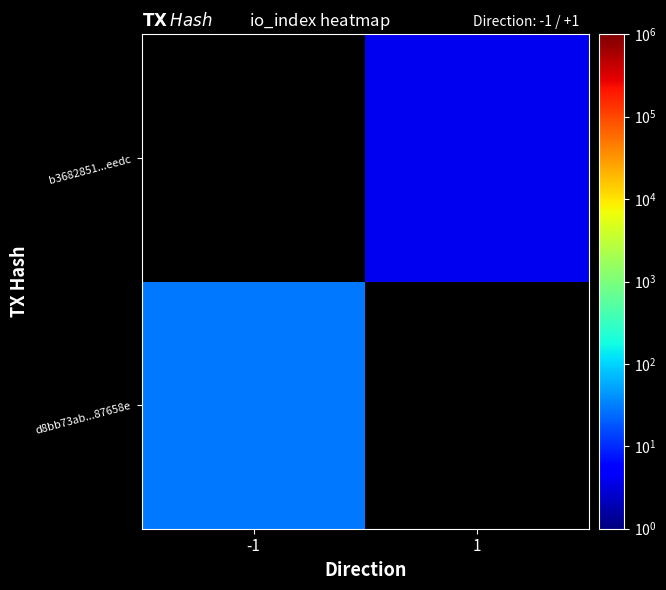

List the series in order of their peak value, highest first.

d8bb73ab...87658e, b3682851...eedc